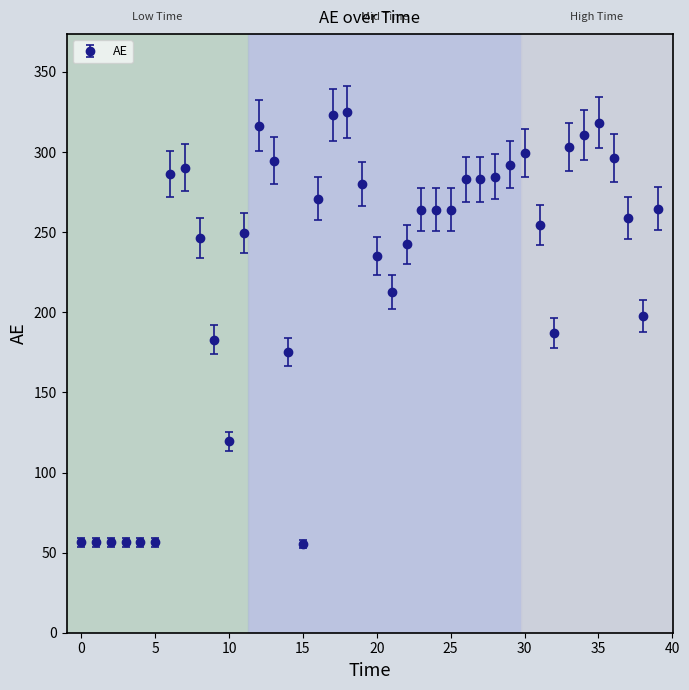

What is the difference between the second highest and second lowest values?

266.7